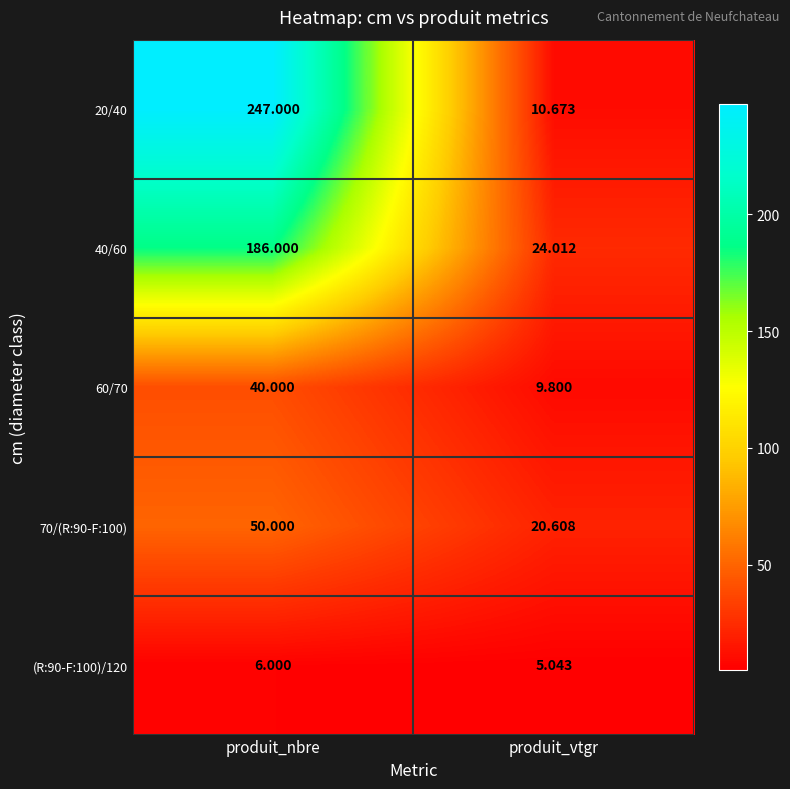

Which category has the highest value in the 60/70 series?

produit_nbre